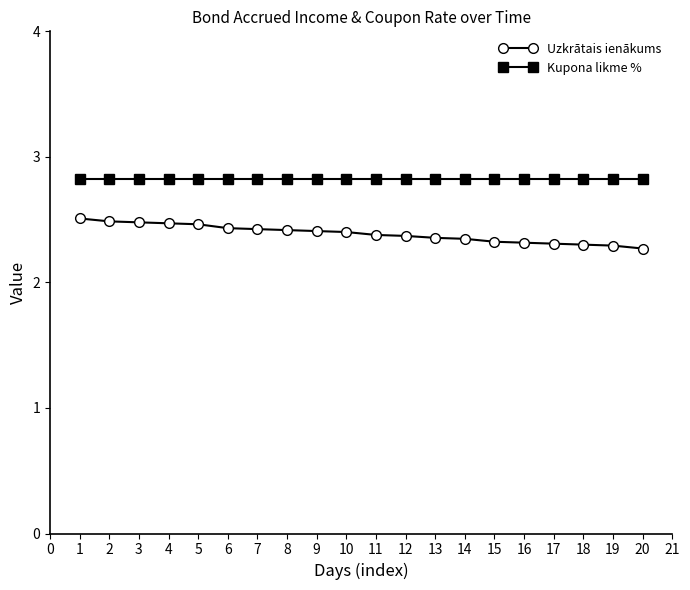

What is the difference between the maximum and minimum values in the Uzkrātais ienākums series?

0.2